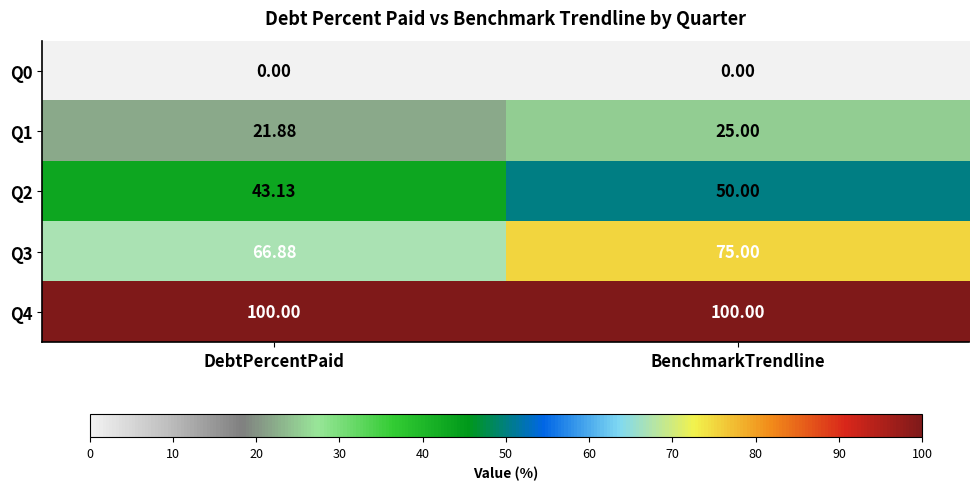

At which label is Q2 closest to 46?

DebtPercentPaid